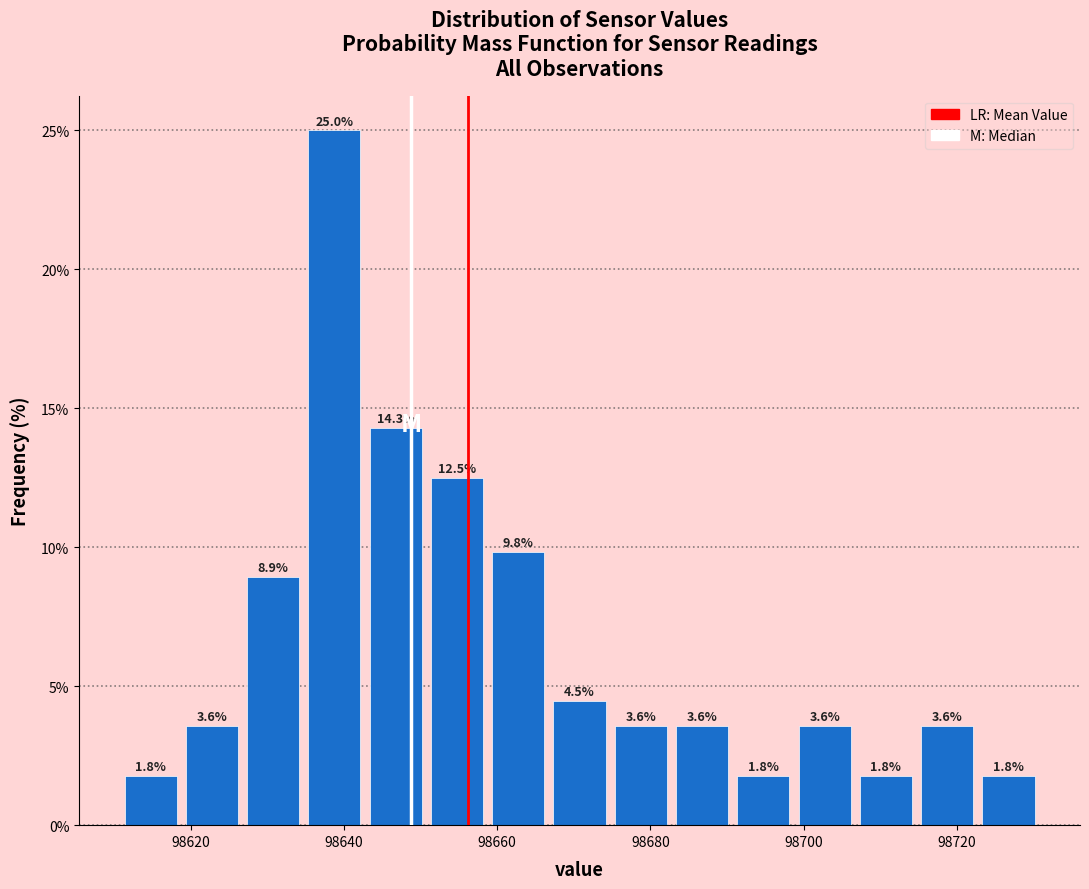

Reading left to right, transcribe this chart: for each bar, give the range it covers on the x-axis and its height. The bar edges are not printed on the chart, so give them approximately, as read against the axis.

98610 to 98618: 1.8
98618 to 98626: 3.6
98626 to 98634: 8.9
98634 to 98642: 25.0
98642 to 98650: 14.3
98650 to 98658: 12.5
98658 to 98666: 9.8
98666 to 98674: 4.5
98674 to 98682: 3.6
98682 to 98690: 3.6
98690 to 98698: 1.8
98698 to 98706: 3.6
98706 to 98714: 1.8
98714 to 98722: 3.6
98722 to 98730: 1.8